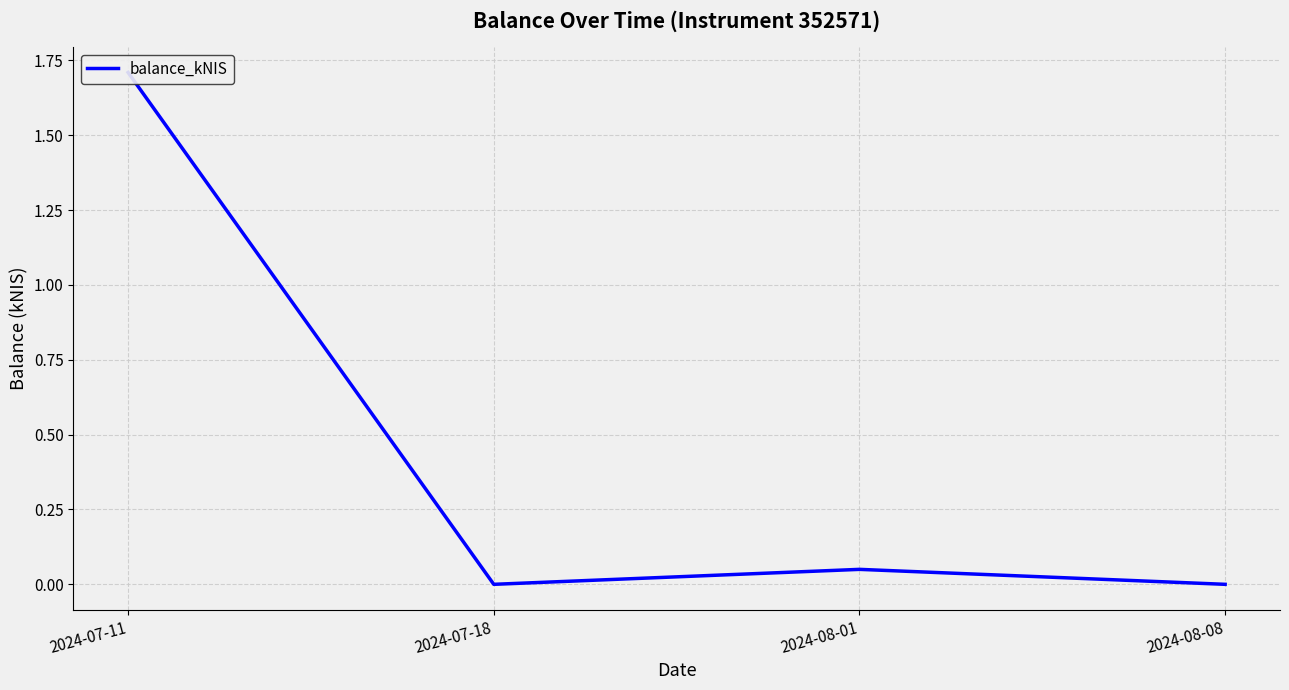

At which category does the data reach its first local valley?

2024-07-18